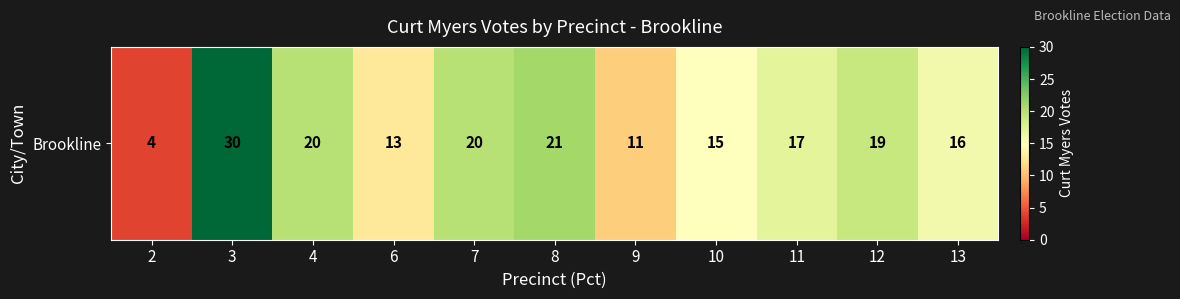

At which category does the chart reach its peak across all series?

3